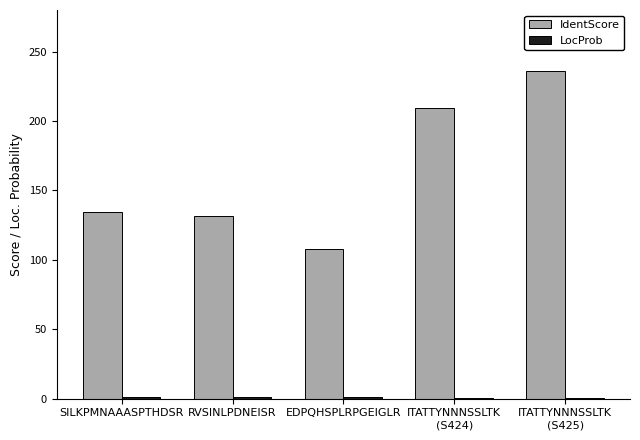

Which series changed the most between RVSINLPDNEISR and EDPQHSPLRPGEIGLR?

IdentScore